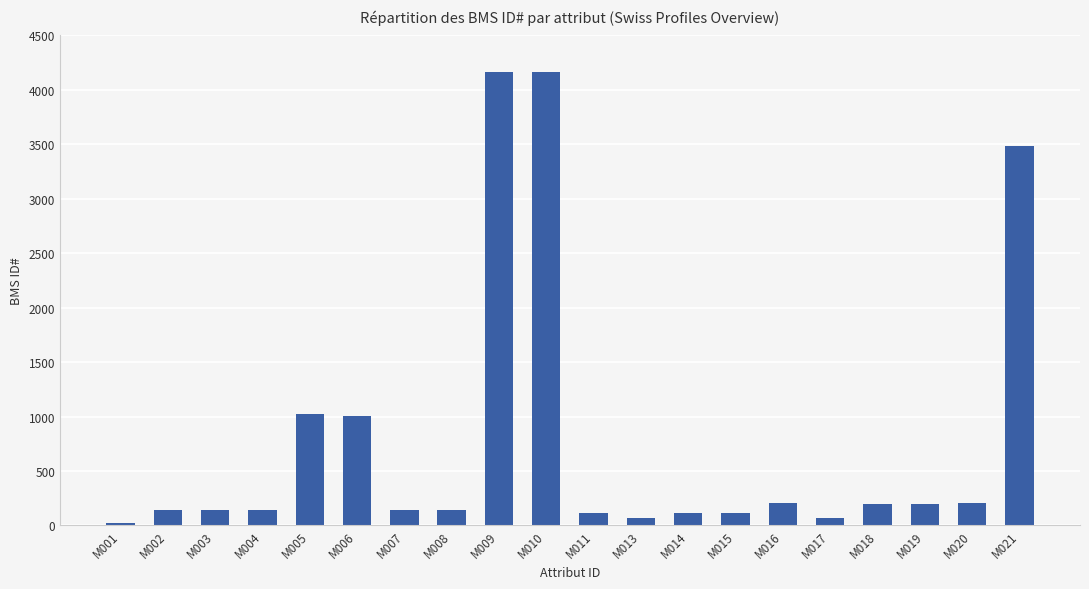

Approximately how many times larger is the value at M019 compared to M015?

1.7